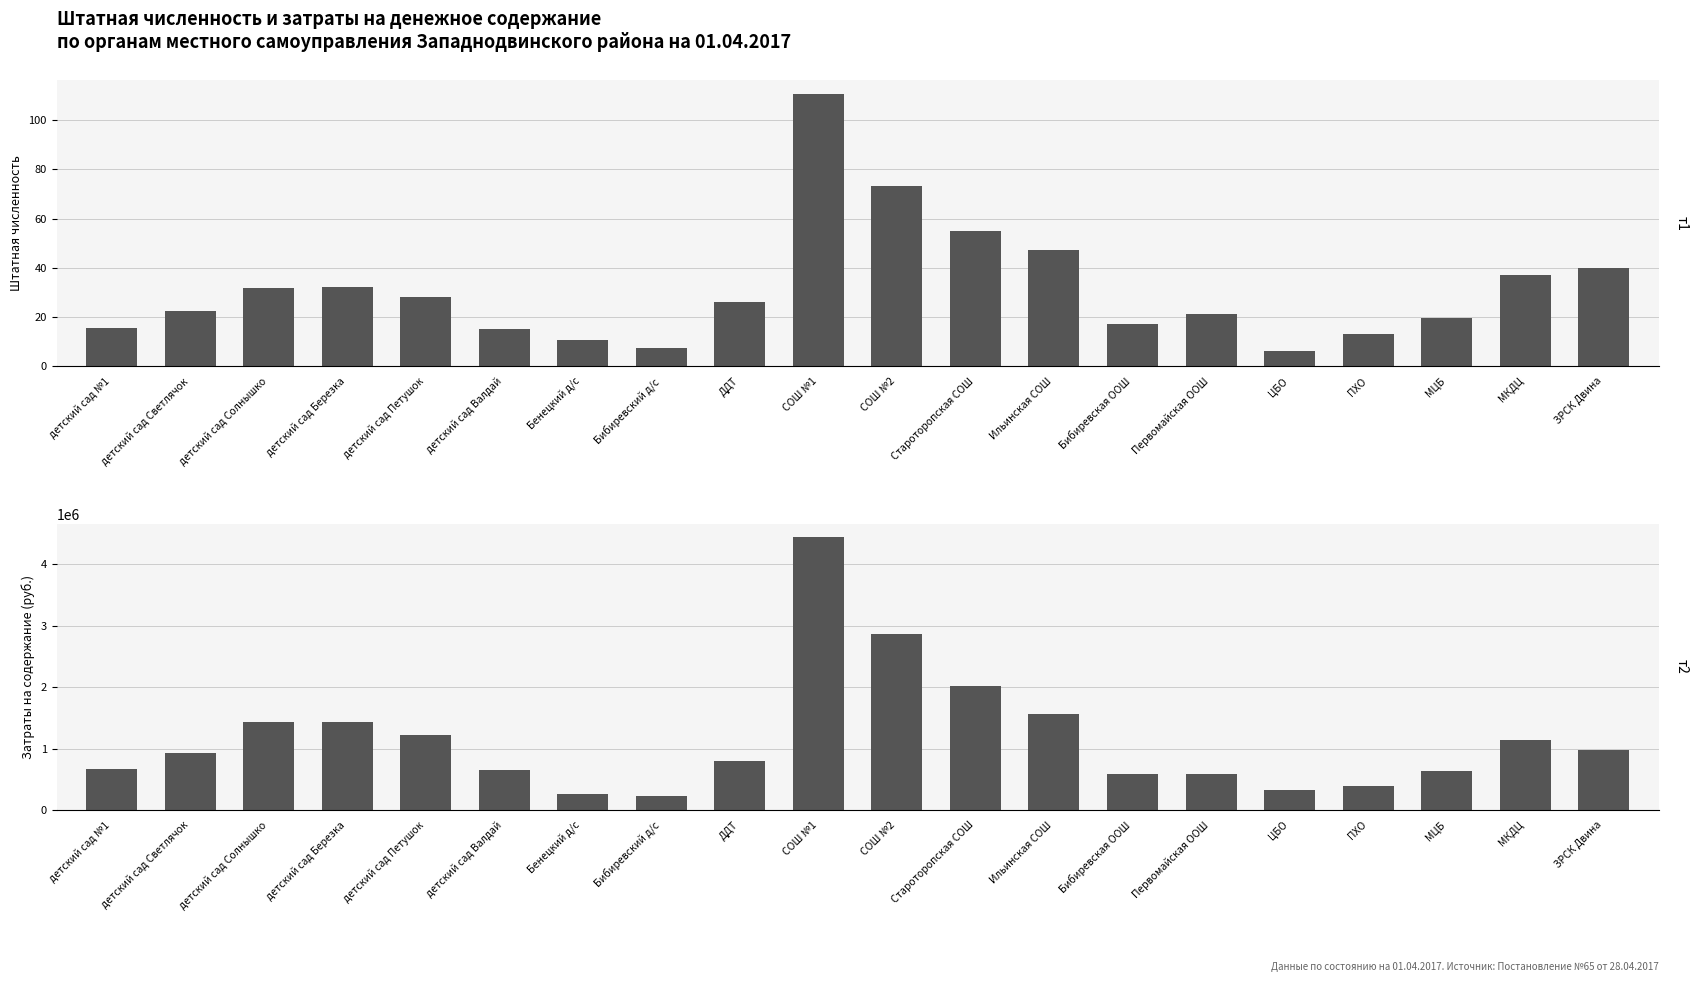

What is the smallest value displayed?

6.4